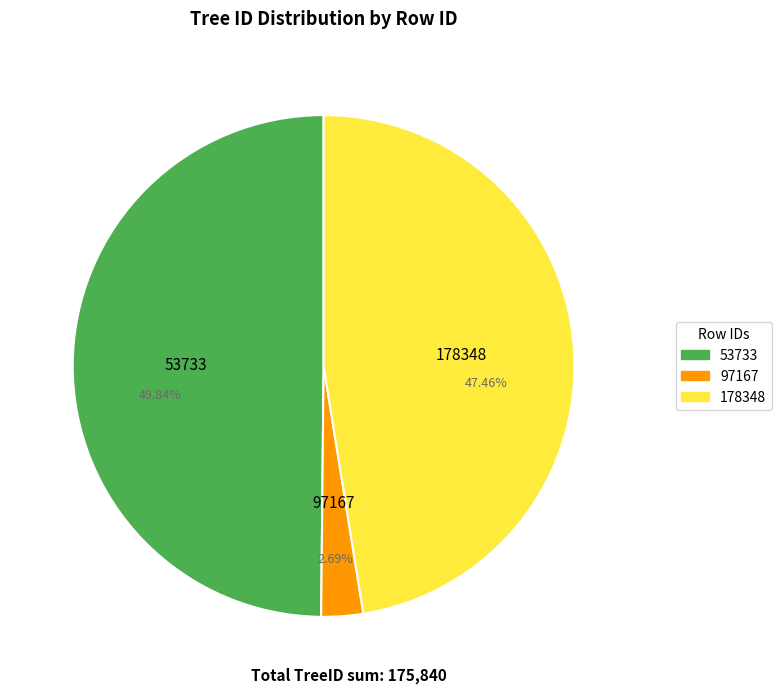

Does any single category account for the majority?

No